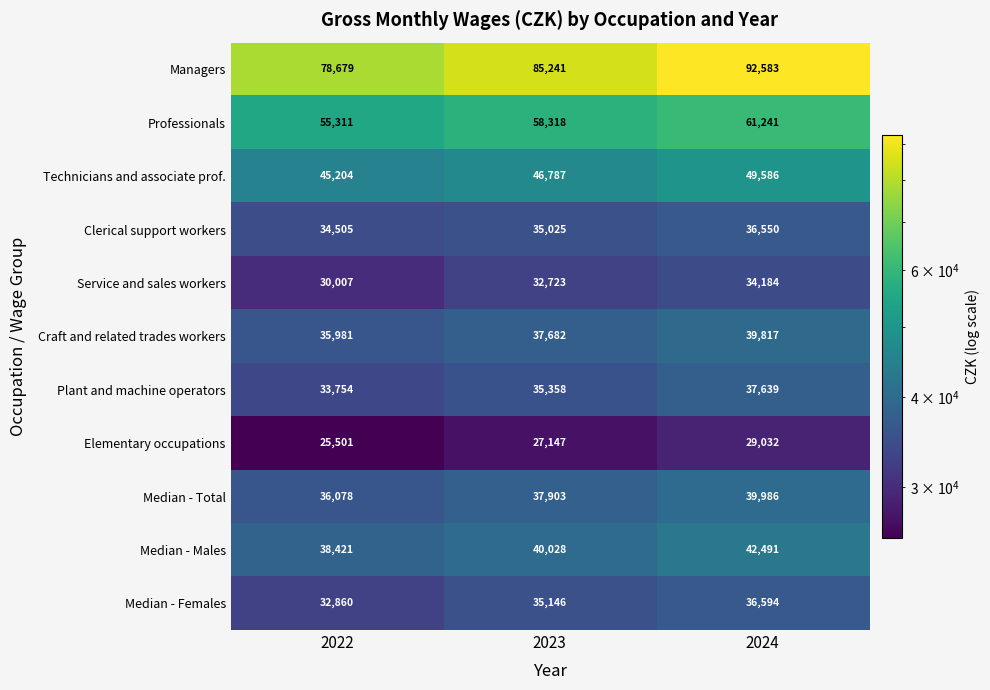

Which series has the largest total across all categories?

Managers